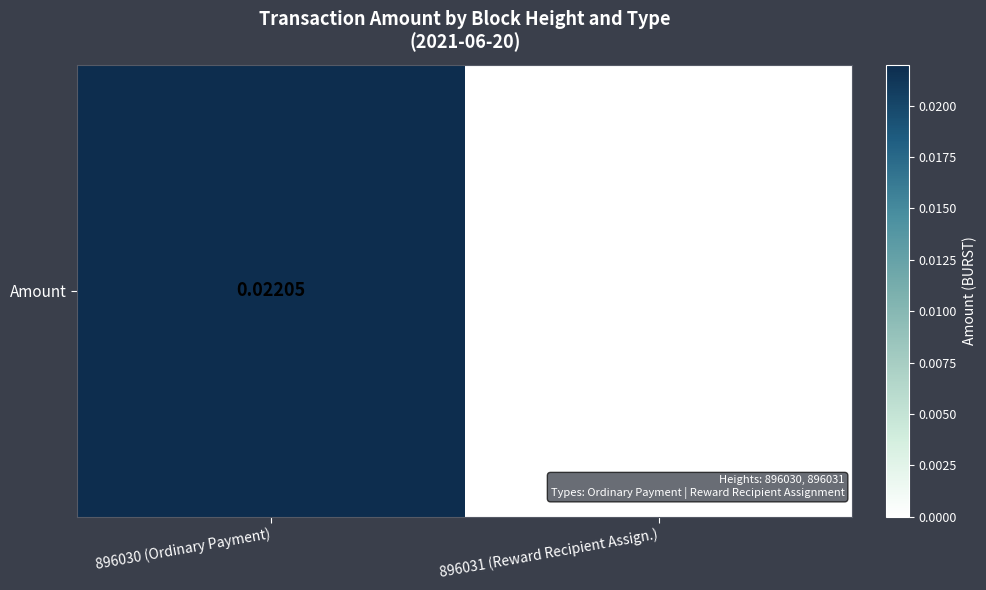

How many positive values are there?

1